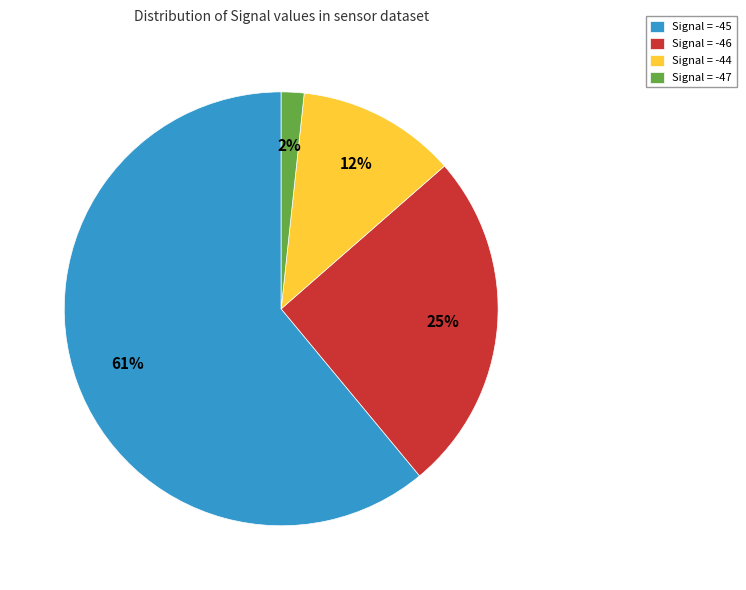

How many segments does this pie chart have?

4